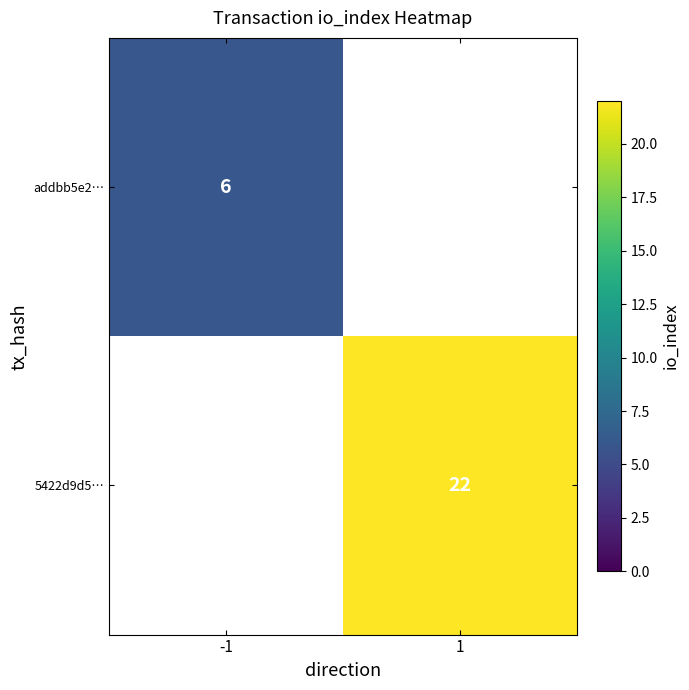

The value of addbb5e2… at -1 is 8. True or false?

False